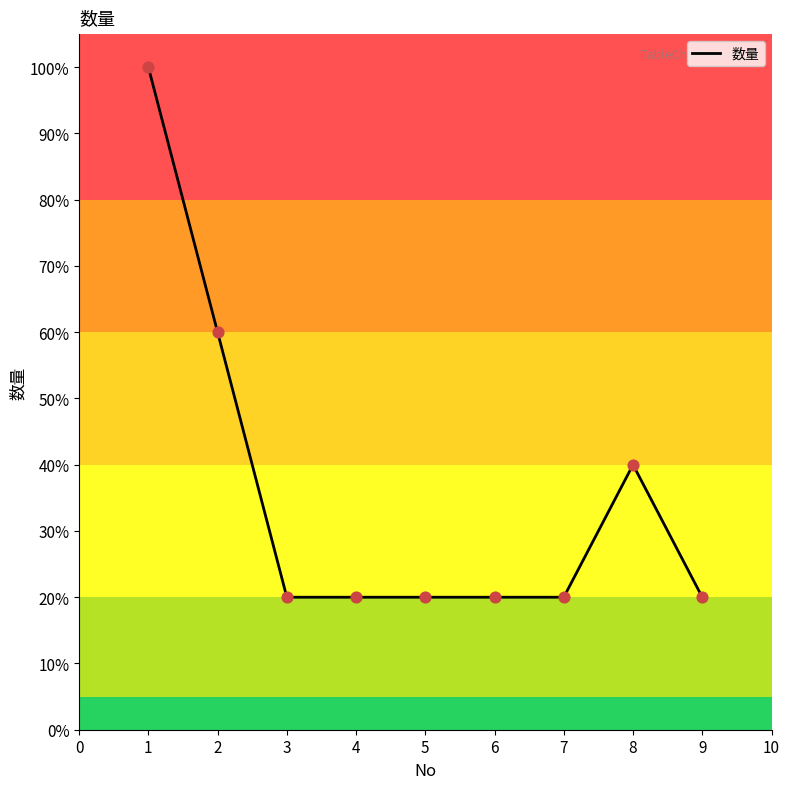

What is the change in value from 1 to 3?

-80